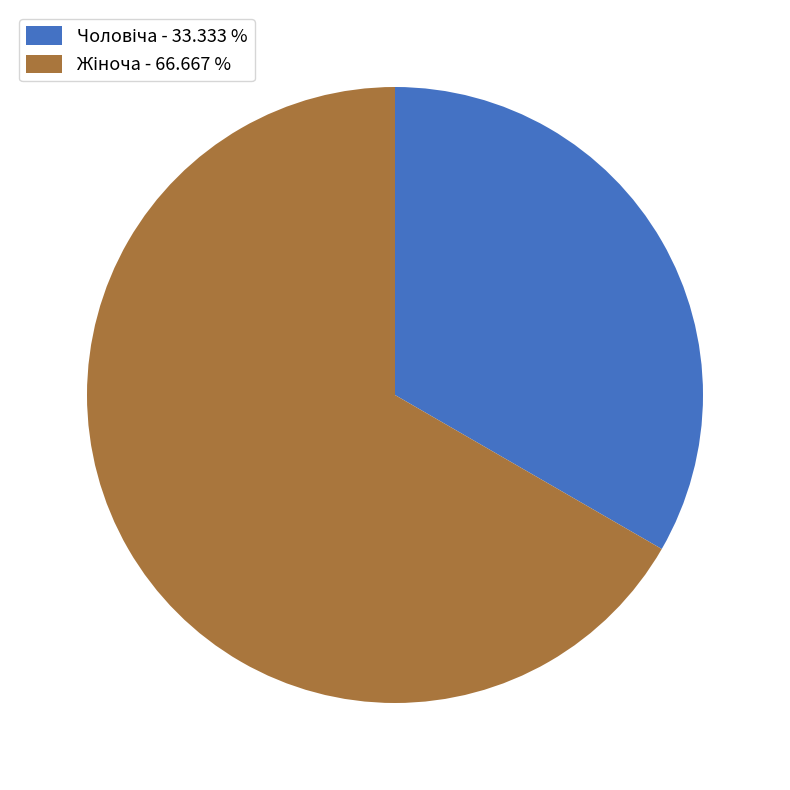

Is there any slice that represents more than half of the pie?

Yes